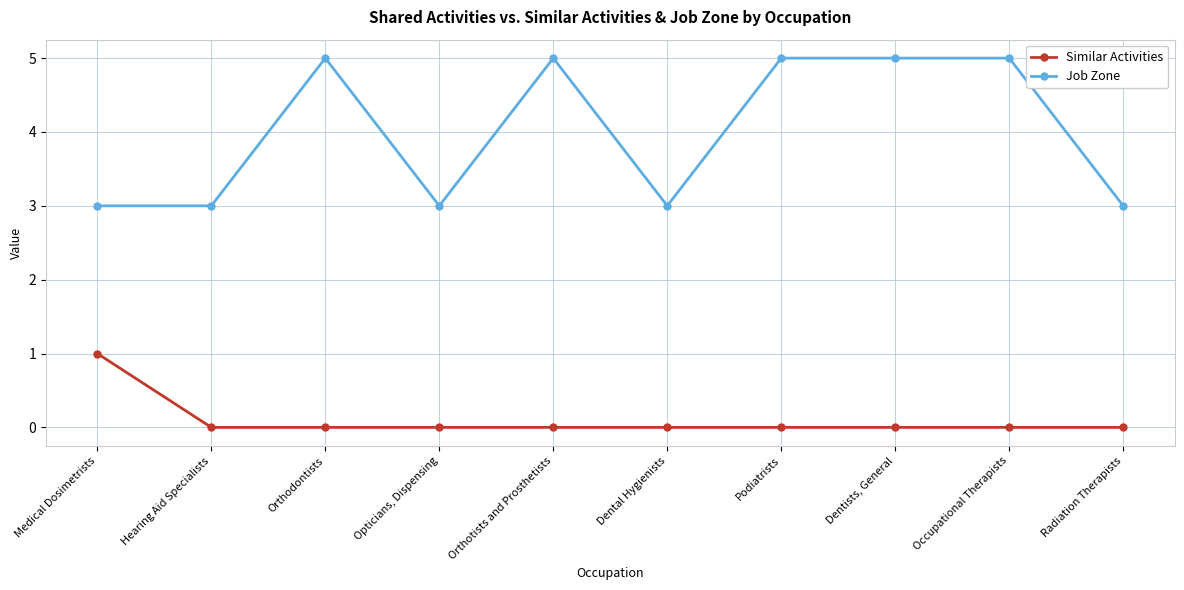

What are all the series names shown in the legend?

Similar Activities, Job Zone